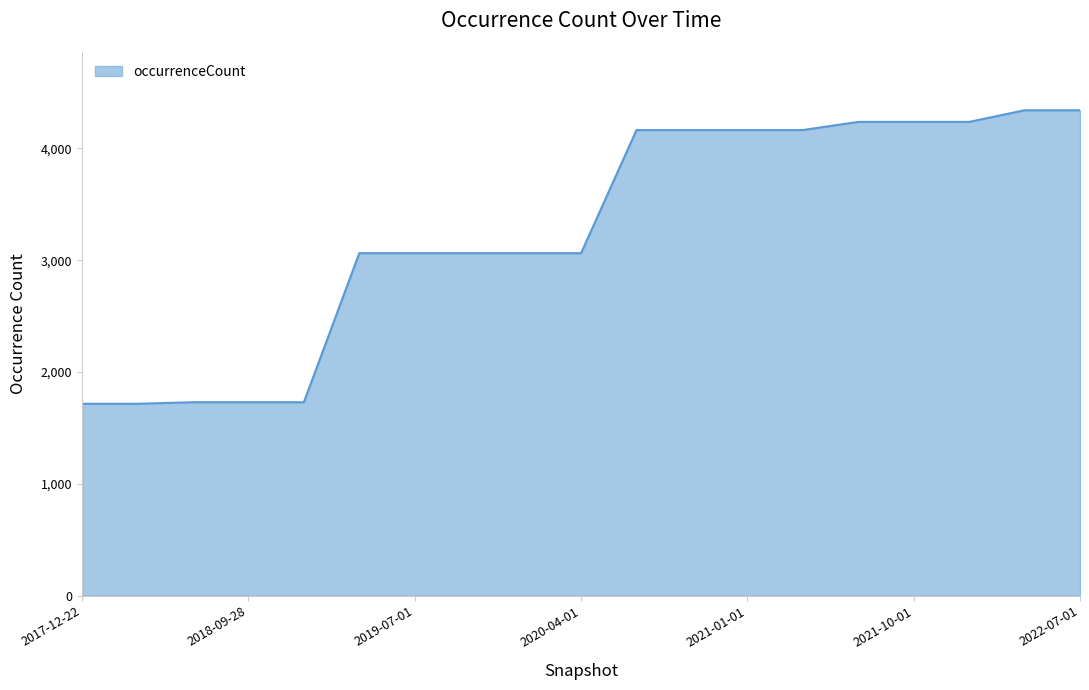

What is the greatest value displayed?

4342